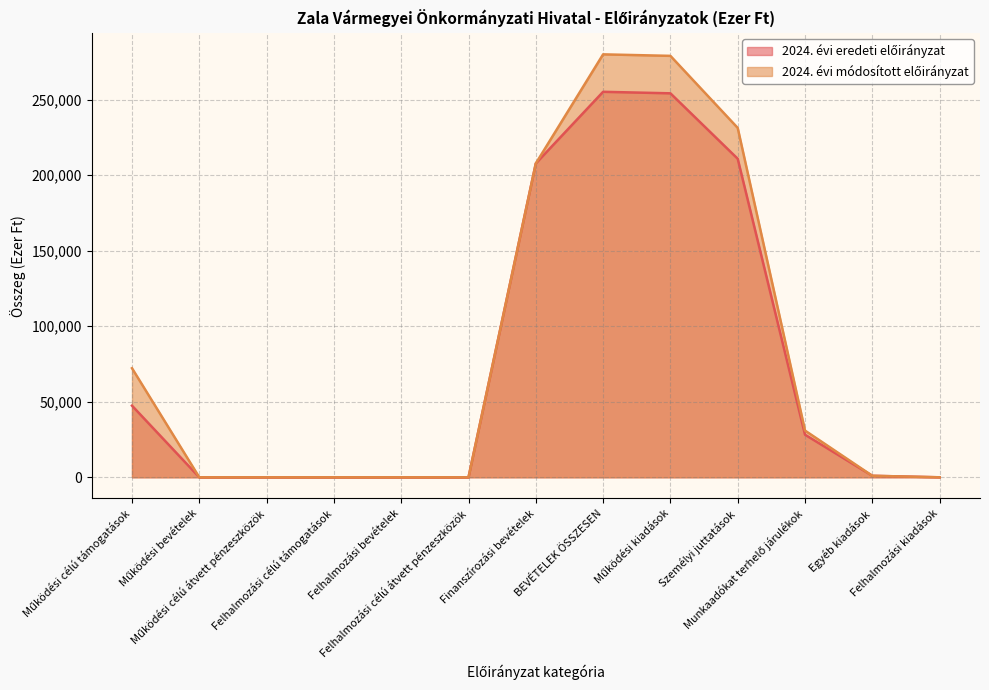

What is the average value of the 2024. évi eredeti előirányzat series?

77295